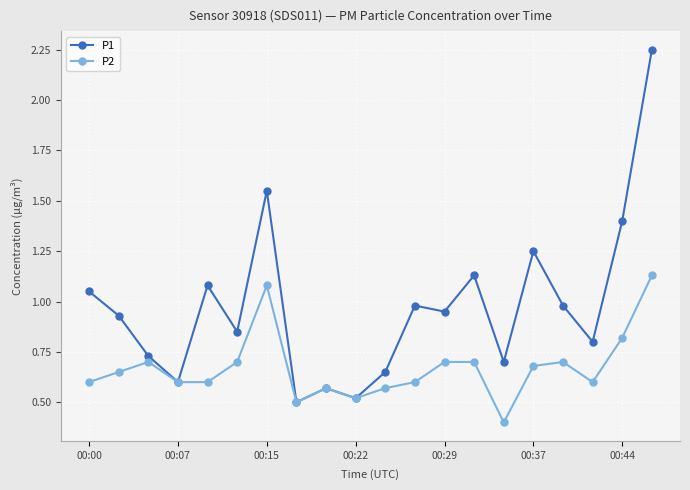

True or false: P2 has more than 1 interior local peaks.

True